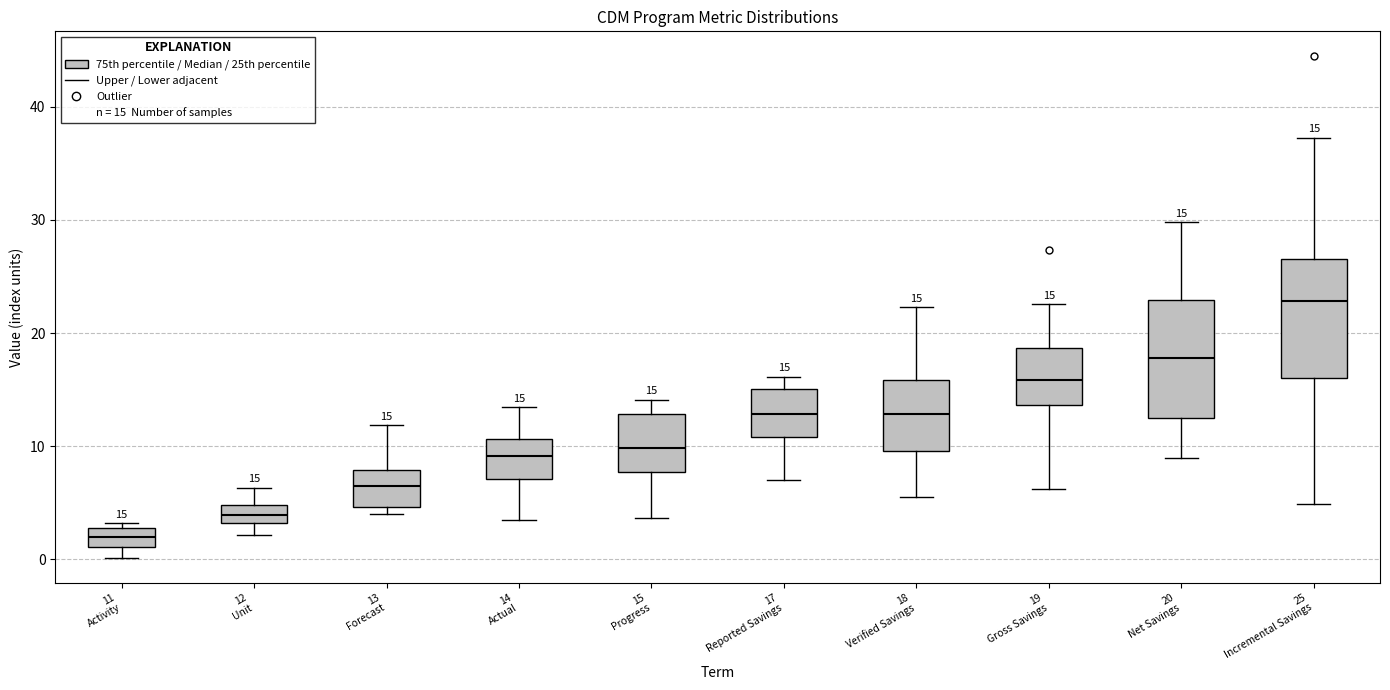

Which box's median line is the highest?

25 Incremental Savings